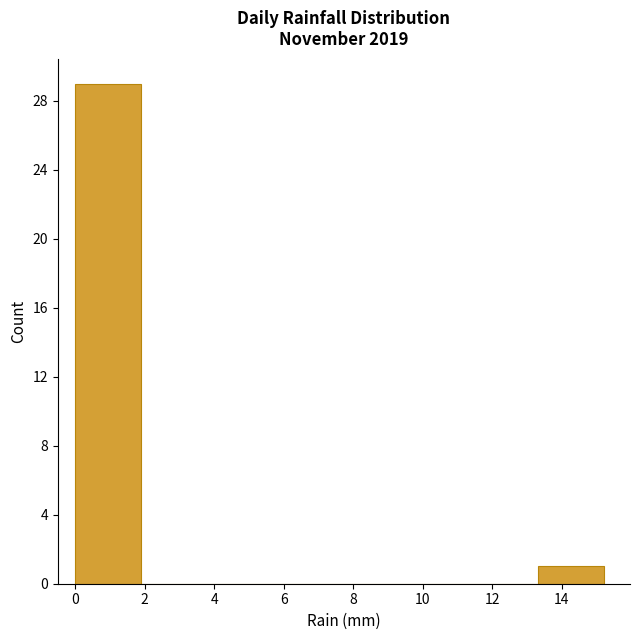

Reading left to right, list every bar in this chart as the range it spans on the x-axis followed by its height. Neither the bar edges nor the heights are printed on the chart, so give them approximately, as read against the axes.

0.0 to 1.9: 29
1.9 to 3.8: 0
3.8 to 5.7: 0
5.7 to 7.6: 0
7.6 to 9.5: 0
9.5 to 11.4: 0
11.4 to 13.3: 0
13.3 to 15.2: 1